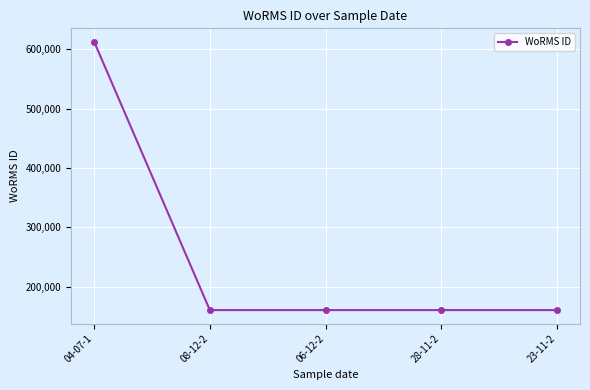

The value at 28-11-2 is 61737. True or false?

False